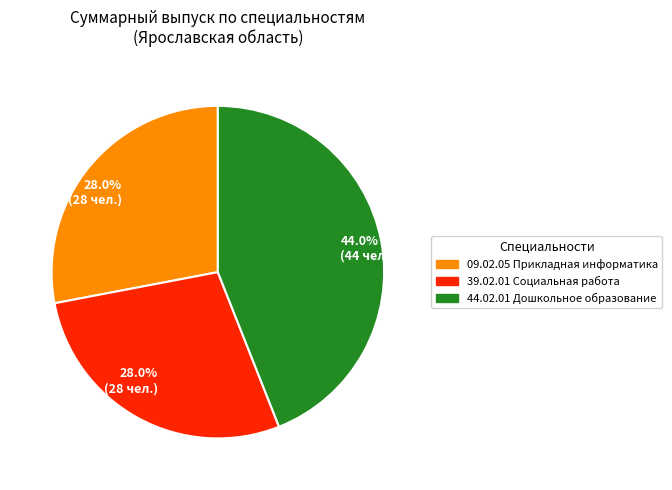

Is there any slice that represents more than half of the pie?

No